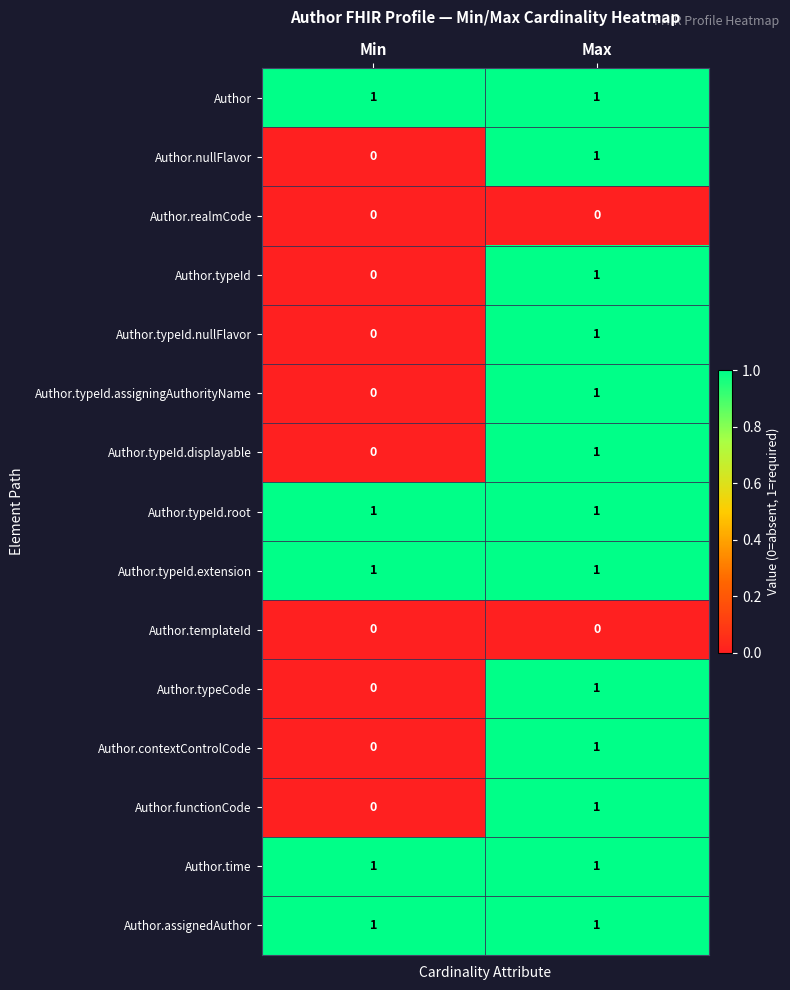

Rank the categories by Author.typeId.assigningAuthorityName value from highest to lowest.

Max, Min